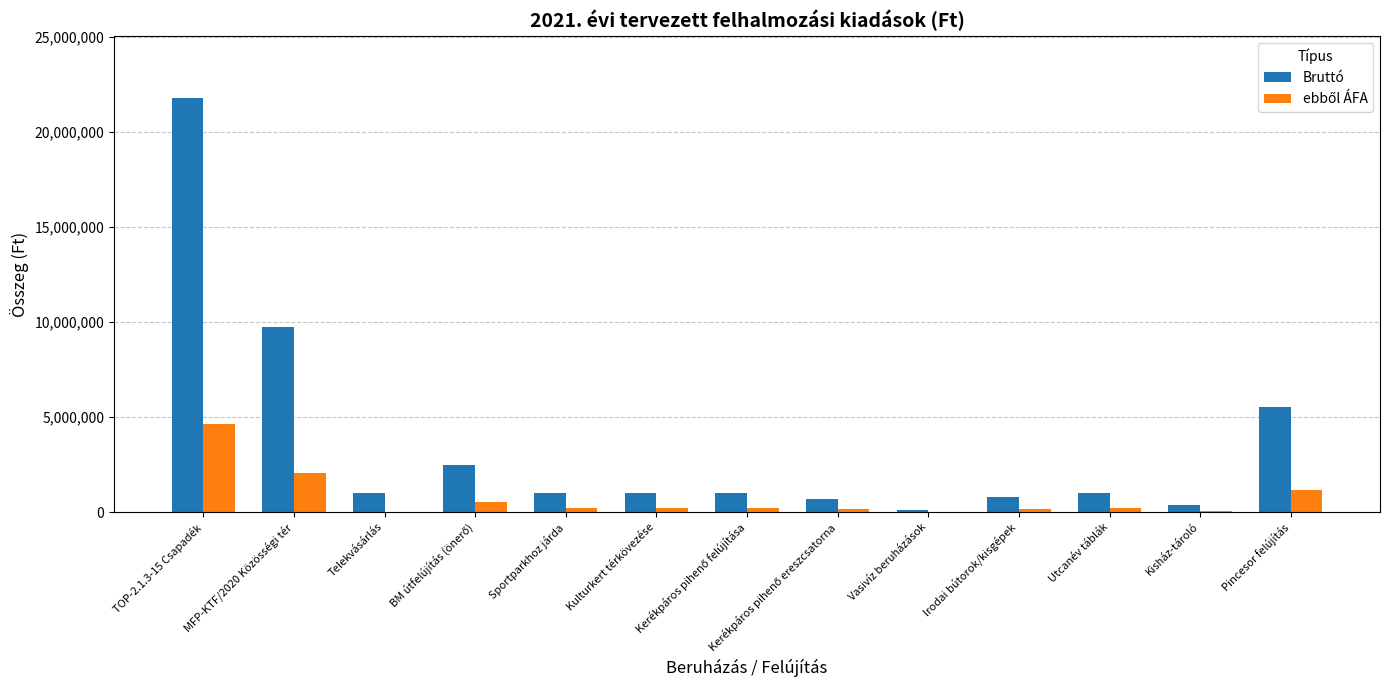

How many series are shown in this chart?

2